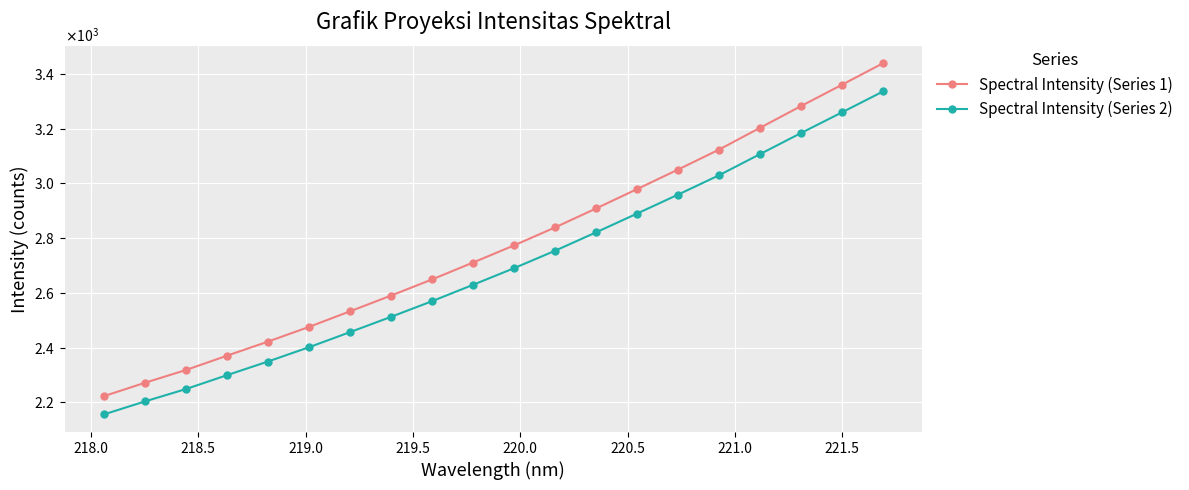

Is this an area chart (filled region under the line)?

No